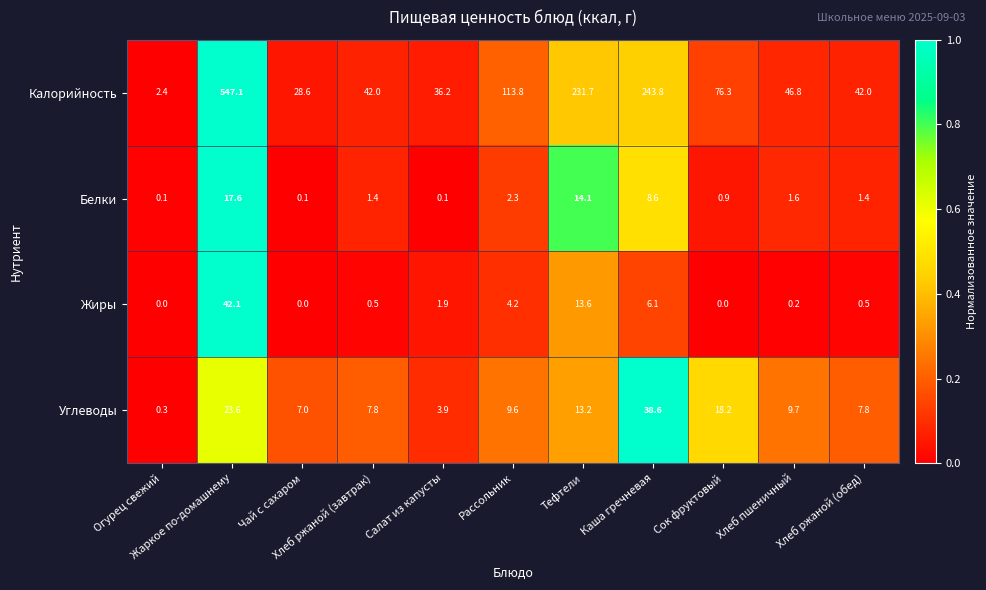

Rank the series by their maximum value, from lowest to highest.

Белки, Углеводы, Жиры, Калорийность